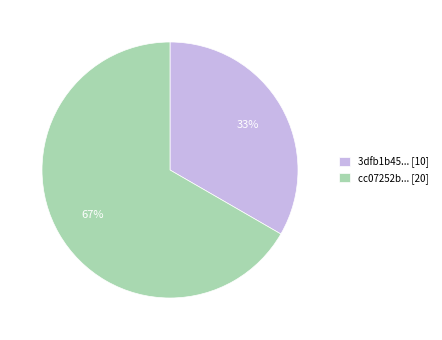

Count the number of slices in the pie.

2